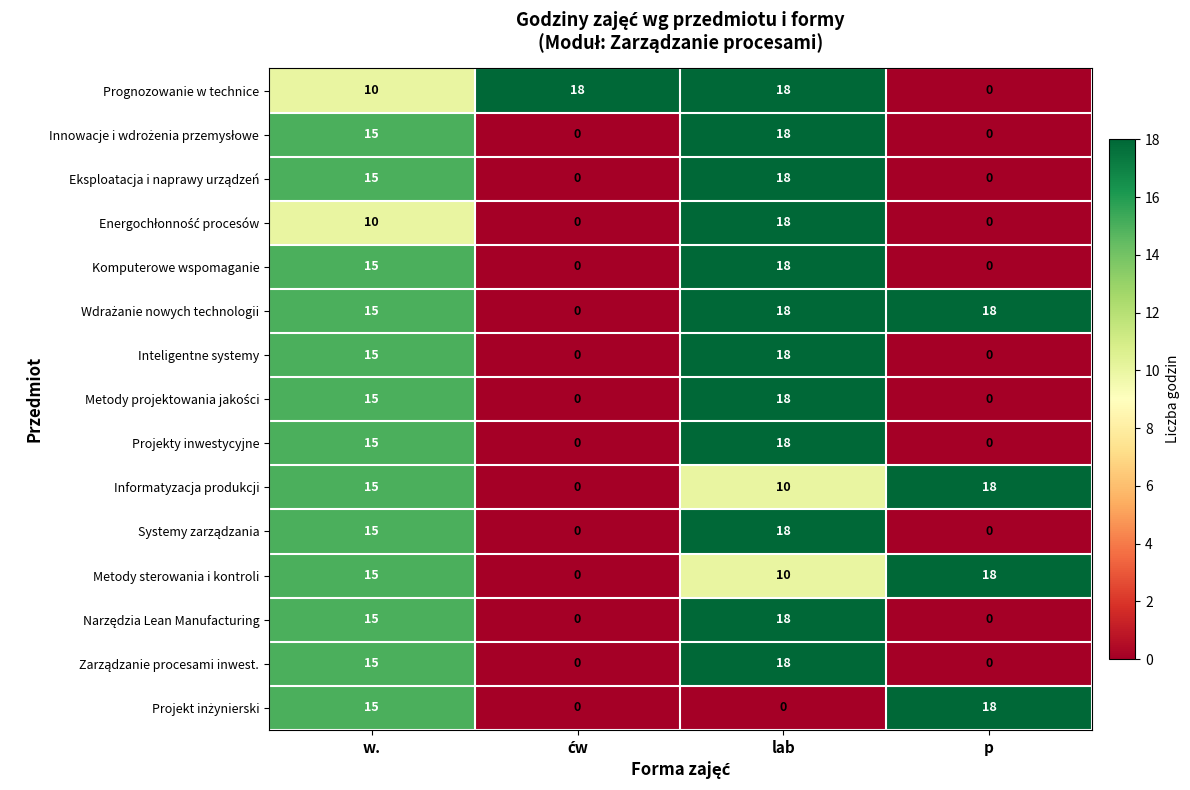

Count the number of categories in the chart.

4